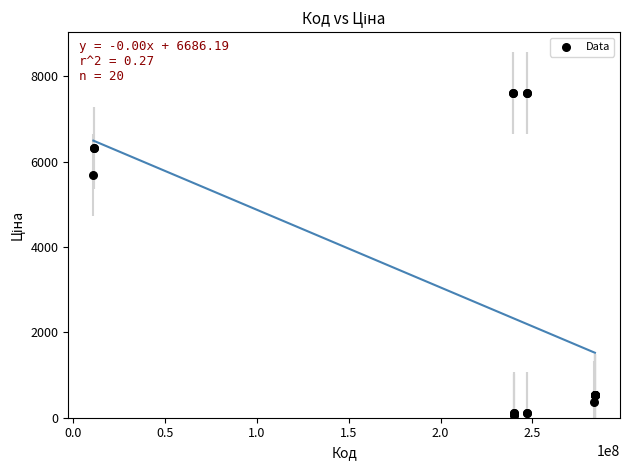

What Y value in the scatter plot is closest to 3826?

5673.8